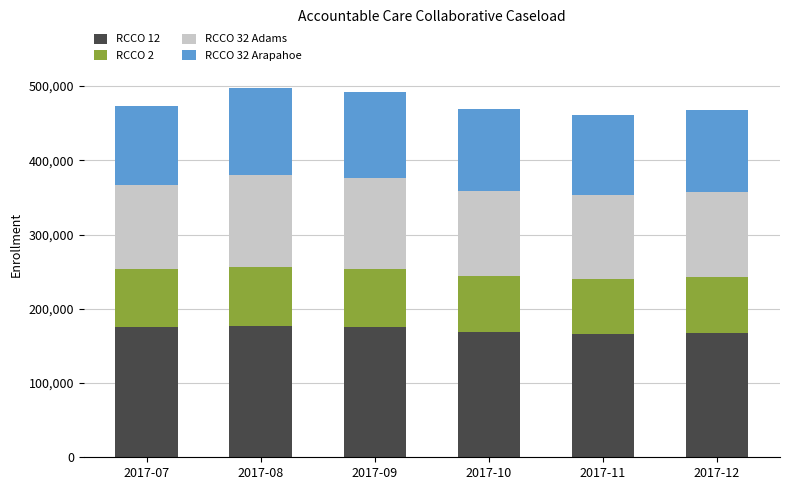

What are all the series names shown in the legend?

RCCO 12, RCCO 2, RCCO 32 Adams, RCCO 32 Arapahoe